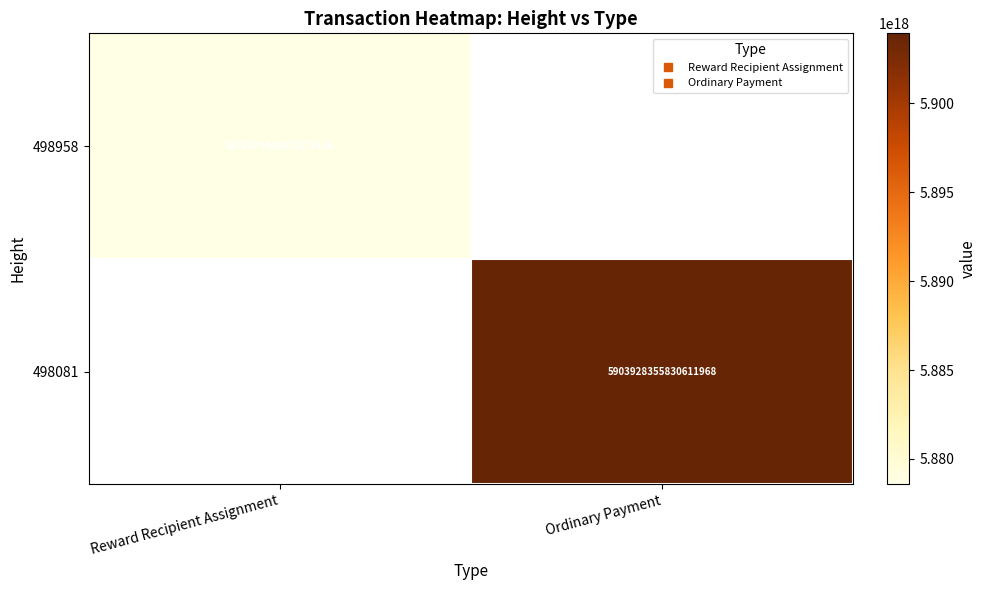

How many positive values does the 498081 series have?

1